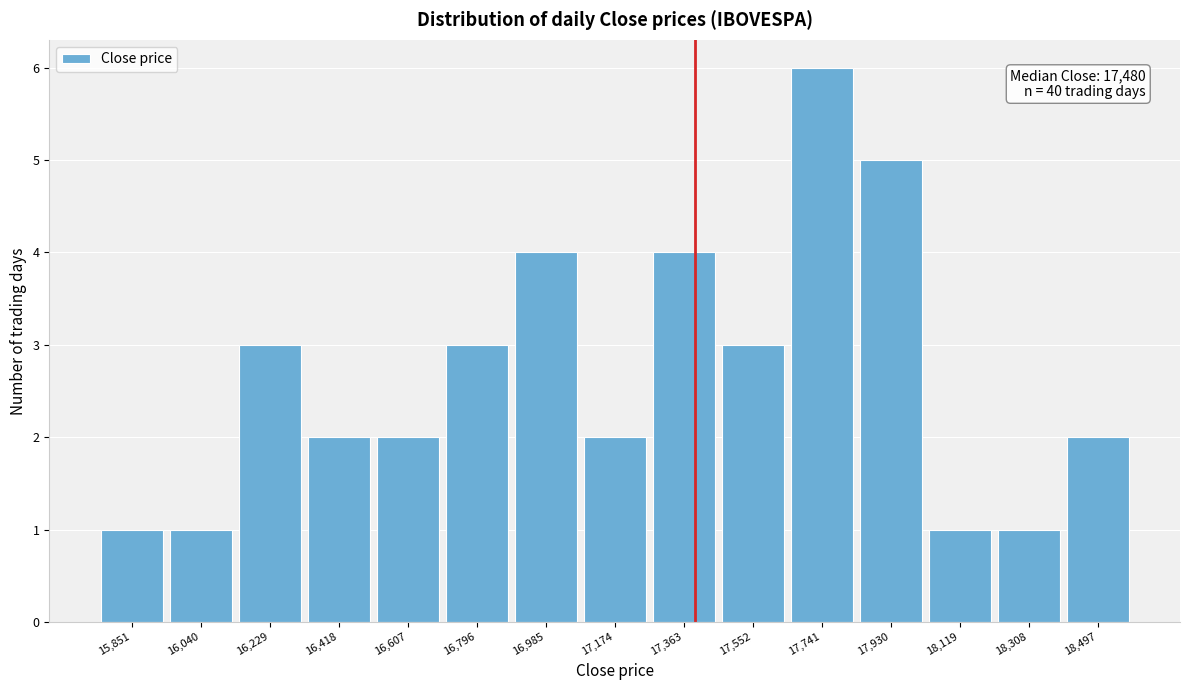

Reading left to right, transcribe all the data shown in this chart.

15,851=1	16,040=1	16,229=3	16,418=2	16,607=2	16,796=3	16,985=4	17,174=2	17,363=4	17,552=3	17,741=6	17,930=5	18,119=1	18,308=1	18,497=2